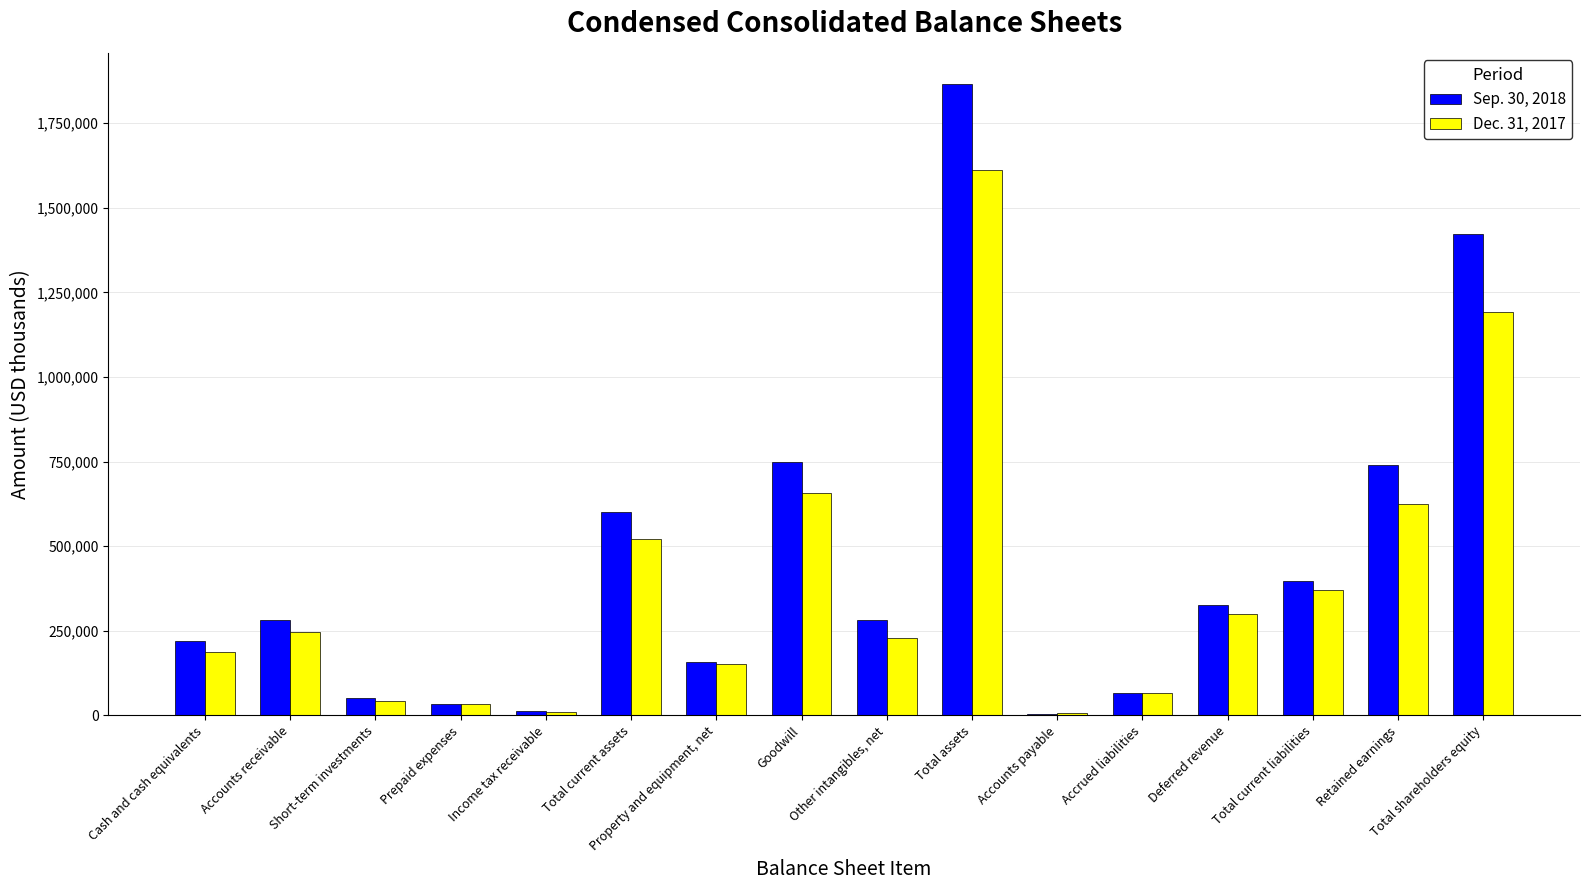

What is the average value of the Sep. 30, 2018 series?

450693